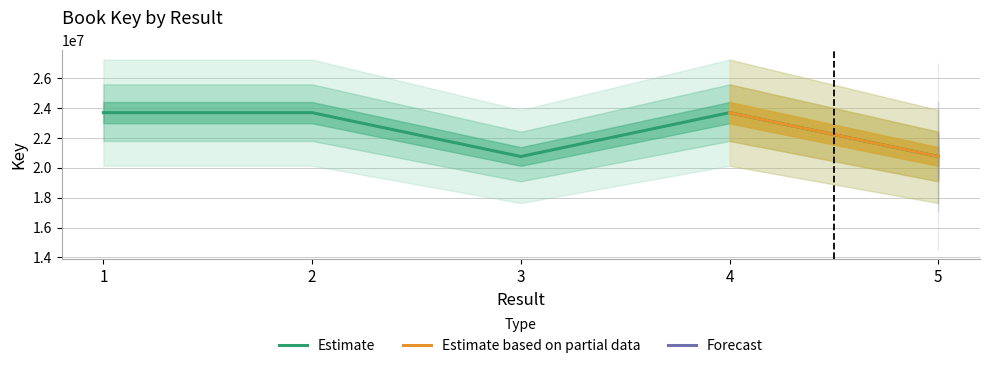

Approximately how many times larger is the value at 1 compared to 2?

1.0